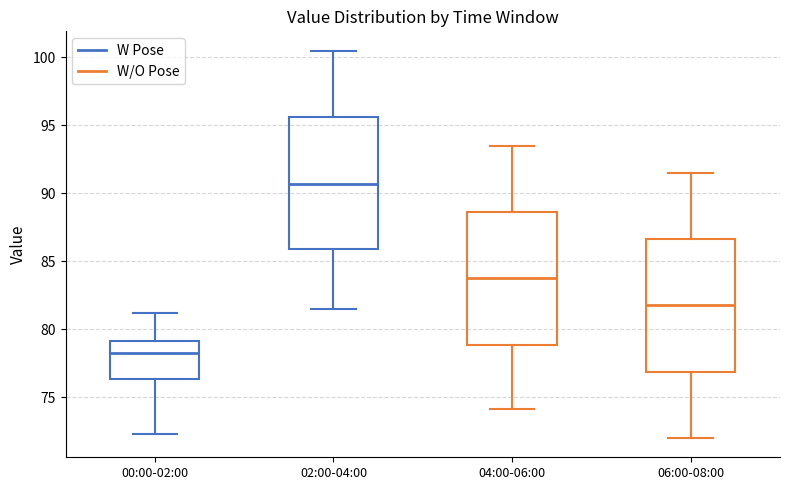

Where is the lower edge of the box for 00:00-02:00 on the y-axis? The values are not printed on the chart, so give them approximately, as read against the axis.

76.5